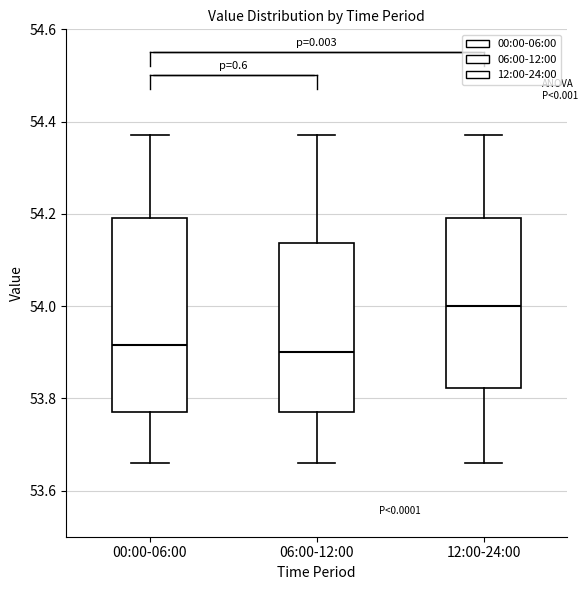

Where does the upper whisker of the box for 12:00-24:00 end on the y-axis? The values are not printed on the chart, so give them approximately, as read against the axis.

54.38